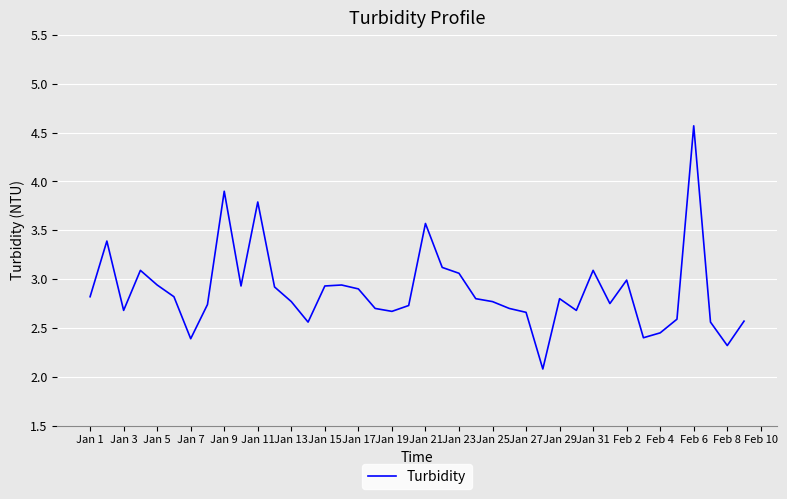

What is the maximum value shown in the chart?

4.6